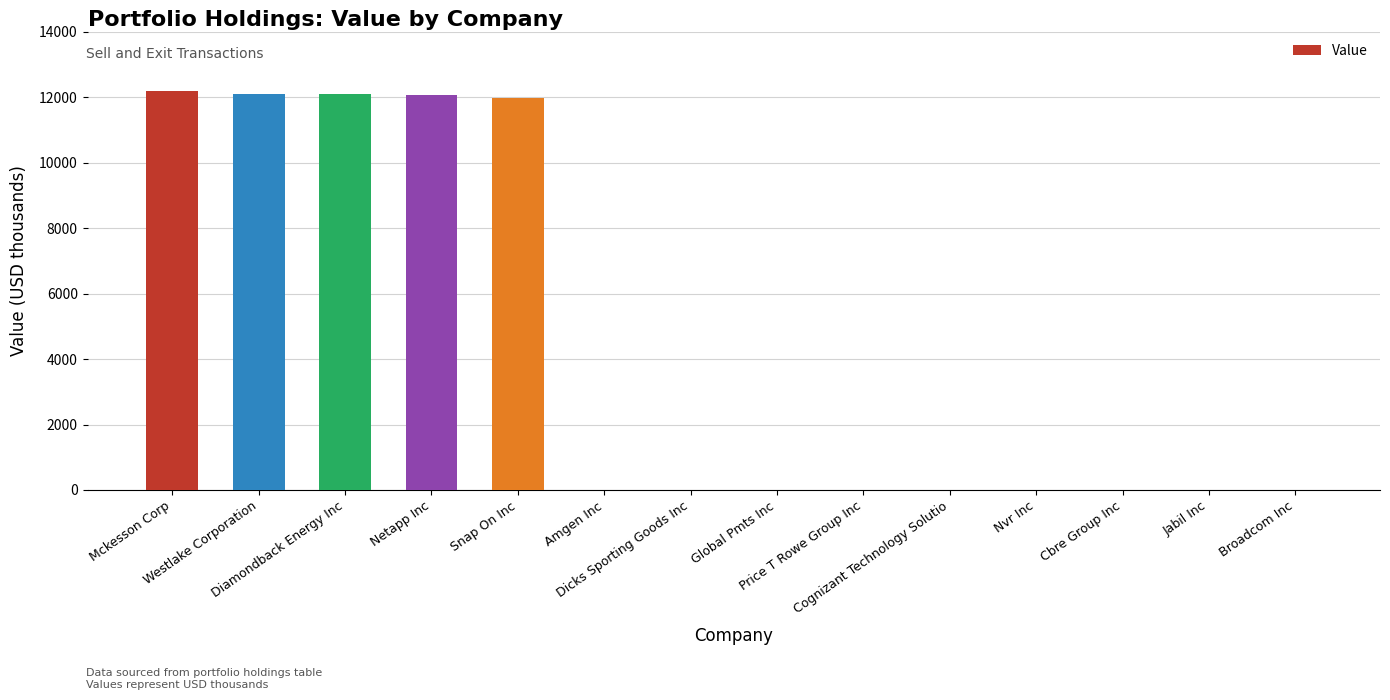

What is the sum of all values?

60403